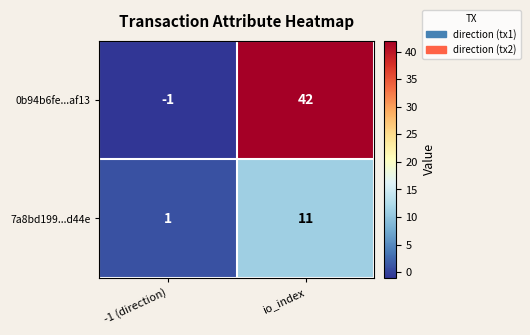

Which label corresponds to the smallest value in the chart?

-1 (direction)